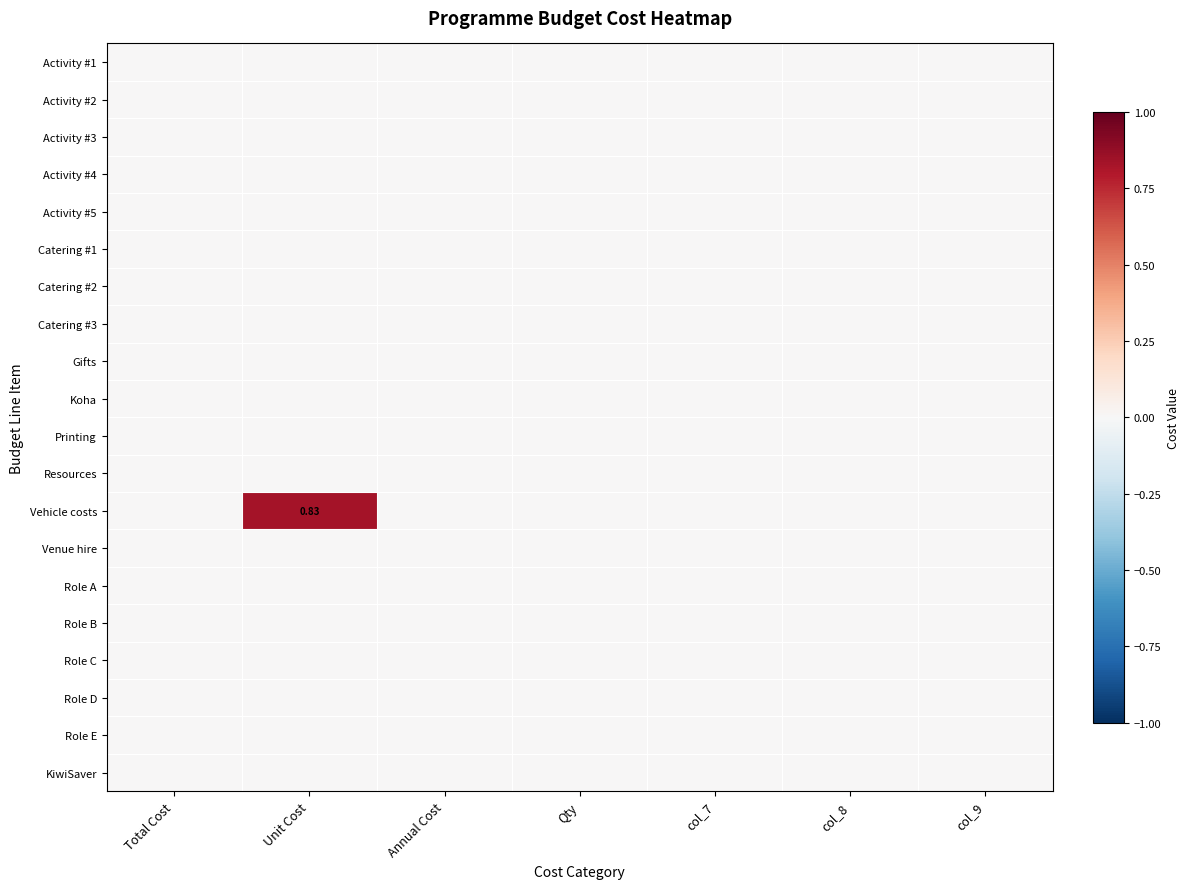

At which category is the sum across all series the highest?

Unit Cost